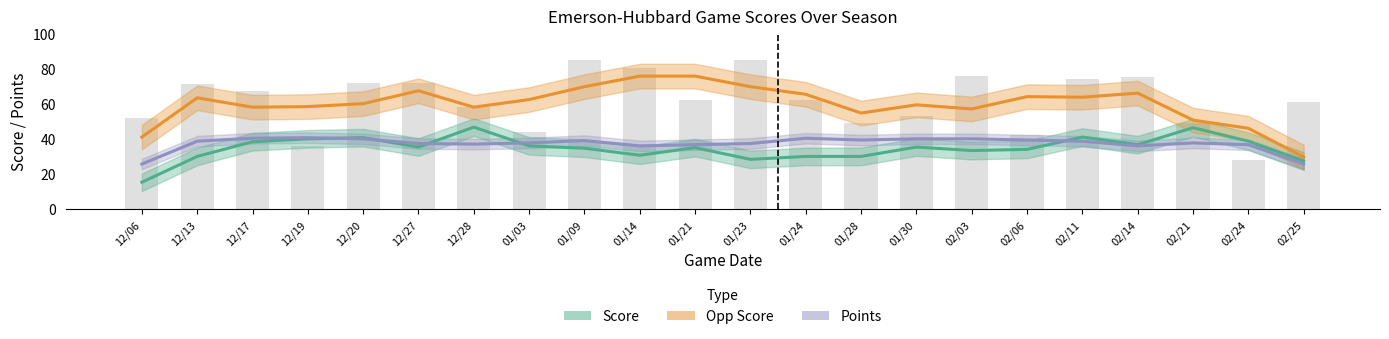

What is the smallest value displayed?

15.3